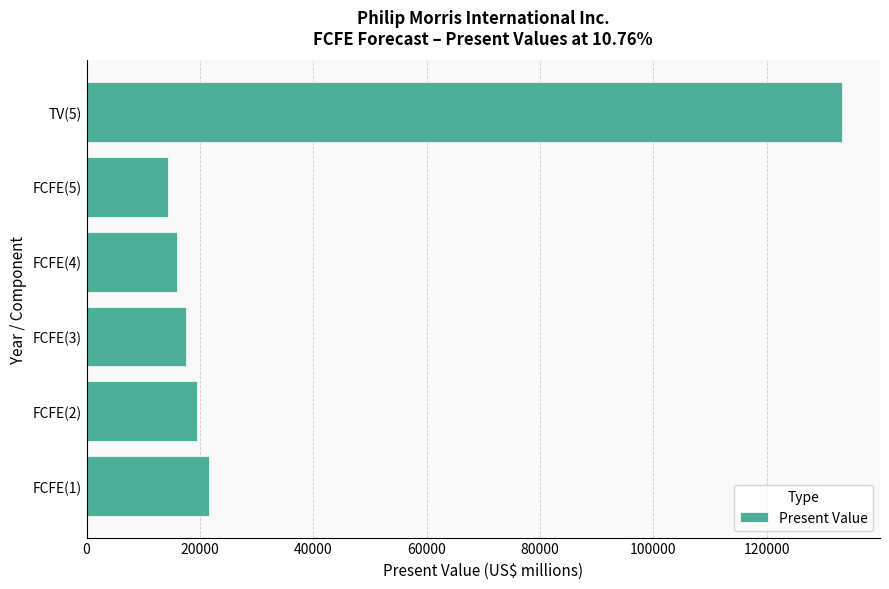

The value at FCFE(5) is 14340. True or false?

True